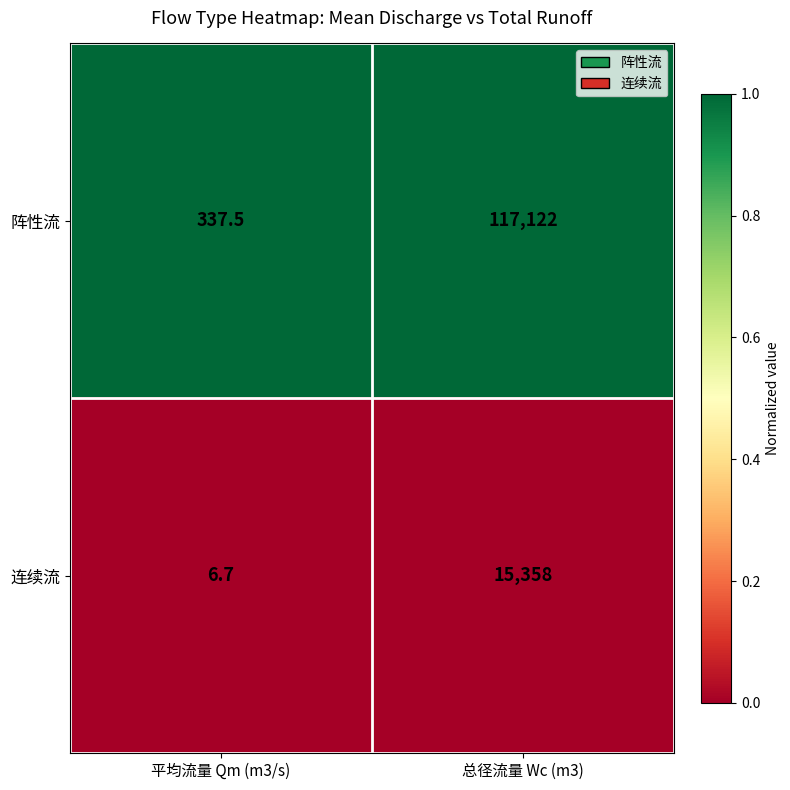

What is the spread (max minus min) of values at 总径流量 Wc (m3)?

101764.0